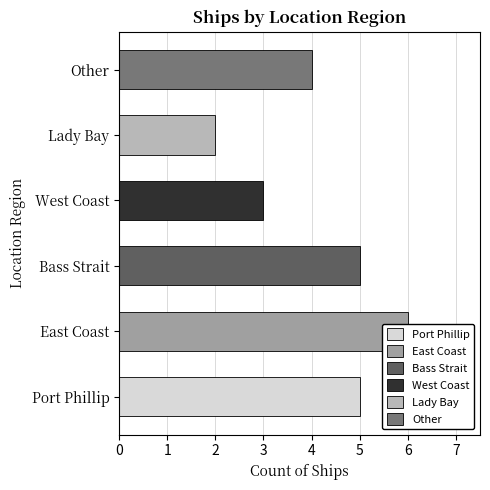

What is the label of the 4th bar from the left?

West Coast